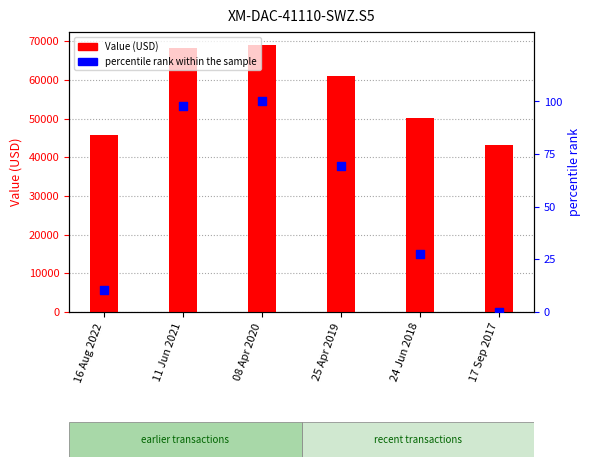

What is the total value across all series at 08 Apr 2020?

69029.0